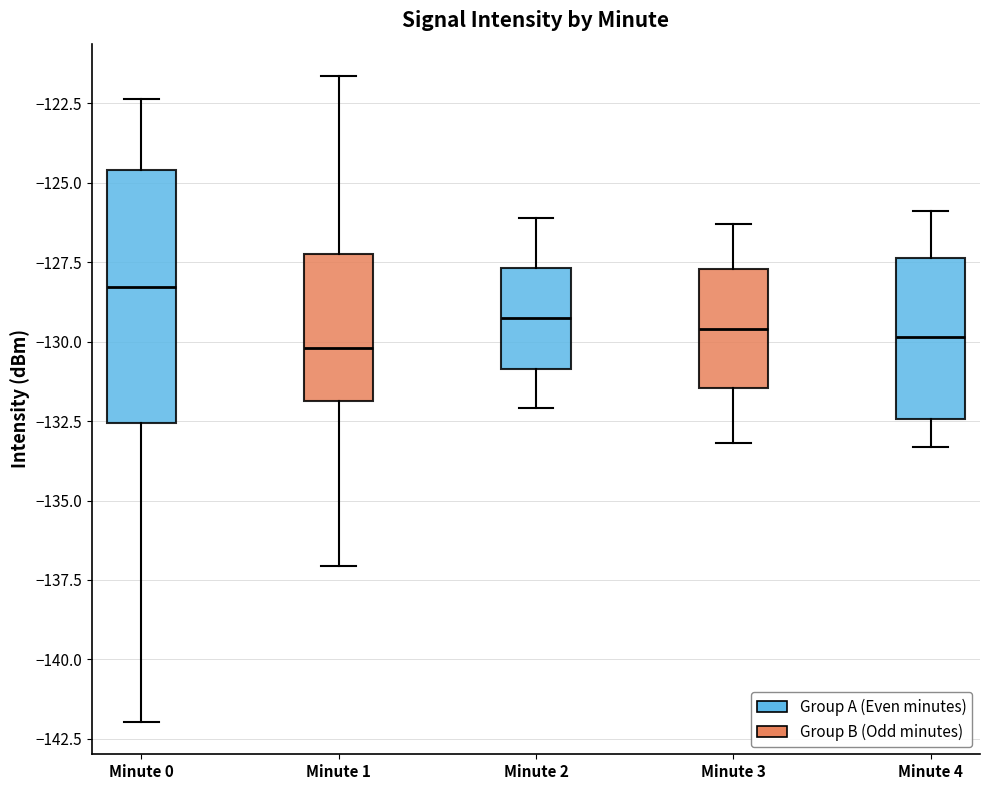

Where is the upper edge of the box for Minute 1 on the y-axis? The values are not printed on the chart, so give them approximately, as read against the axis.

-127.0